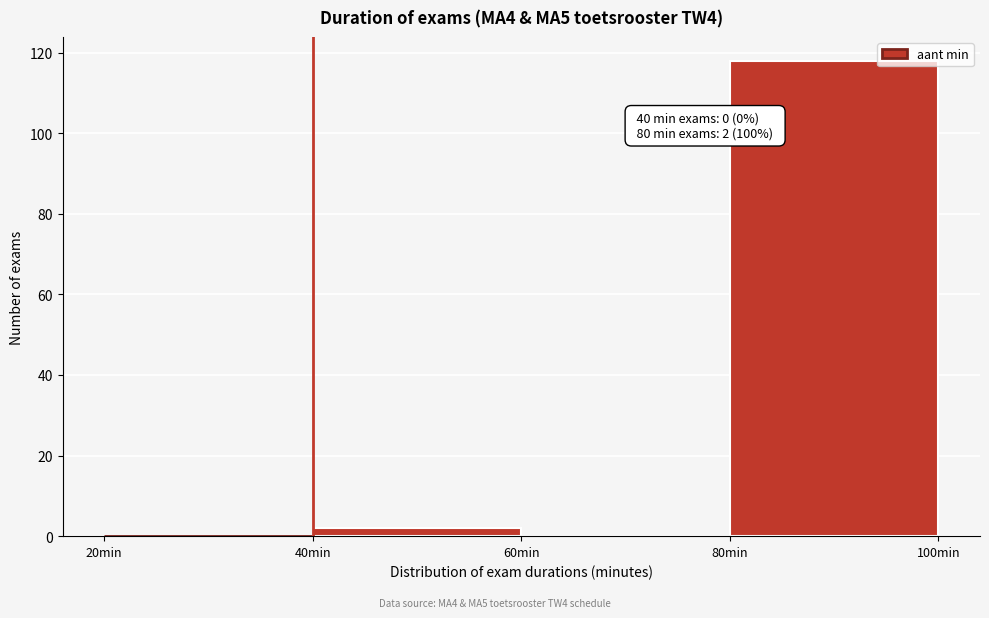

Which range on the x-axis has the tallest bar?

80 to 100